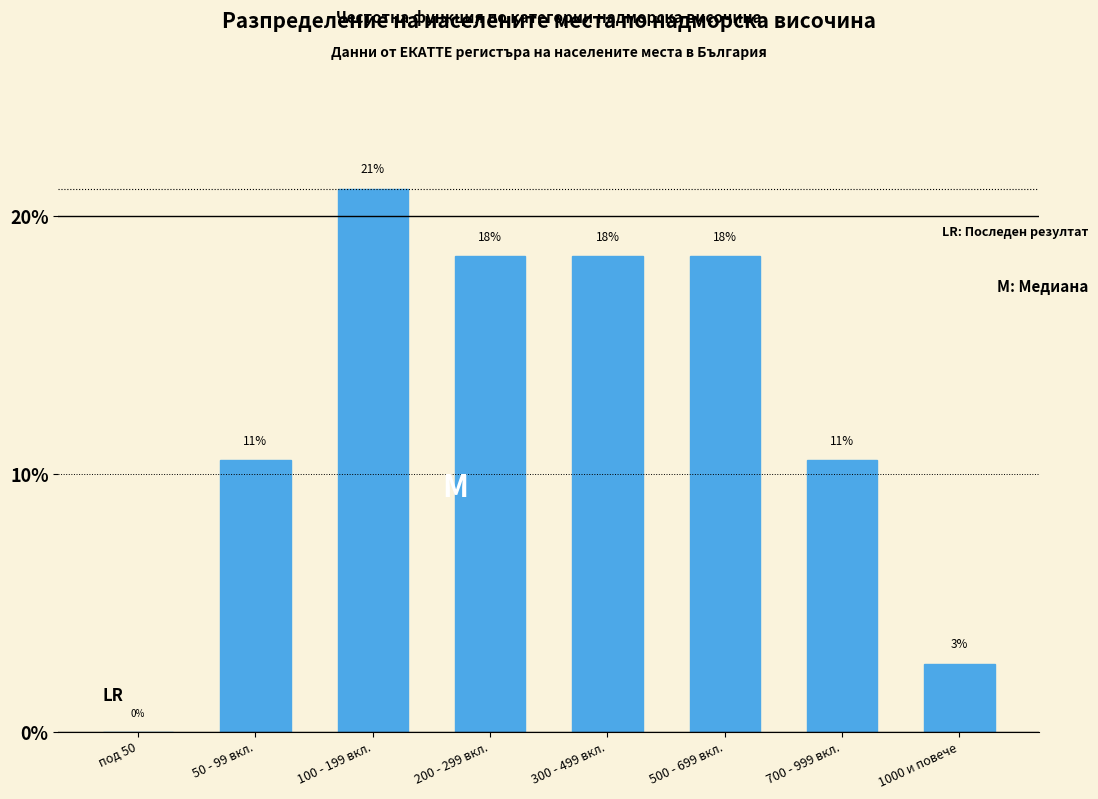

Are the bars horizontal?

No